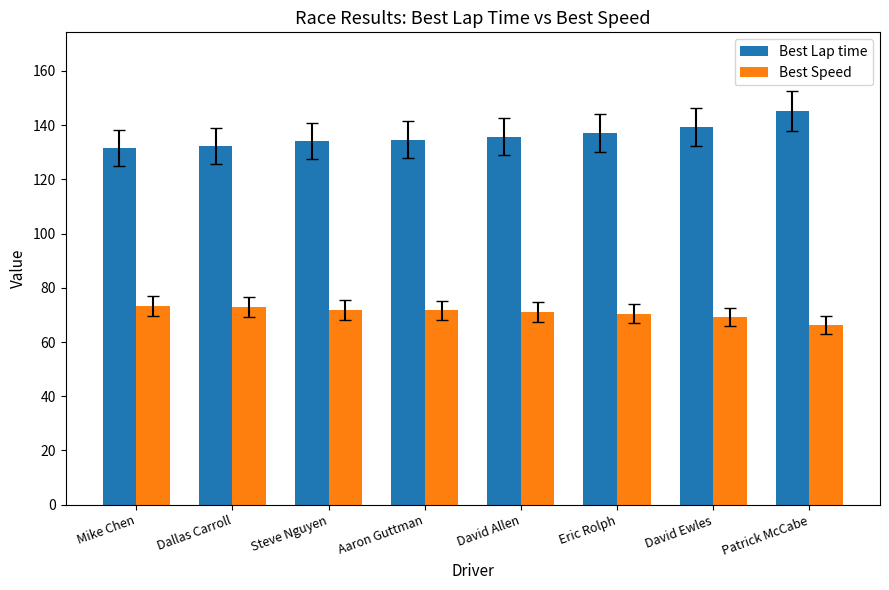

What is the average value of the Best Speed series?

70.9